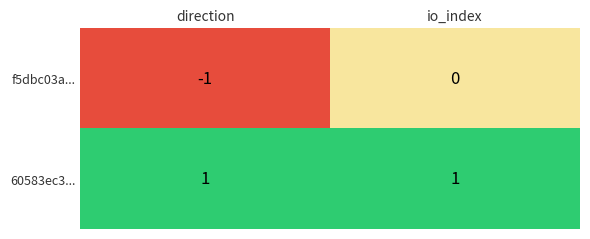

What is the spread (max minus min) of values at io_index?

1